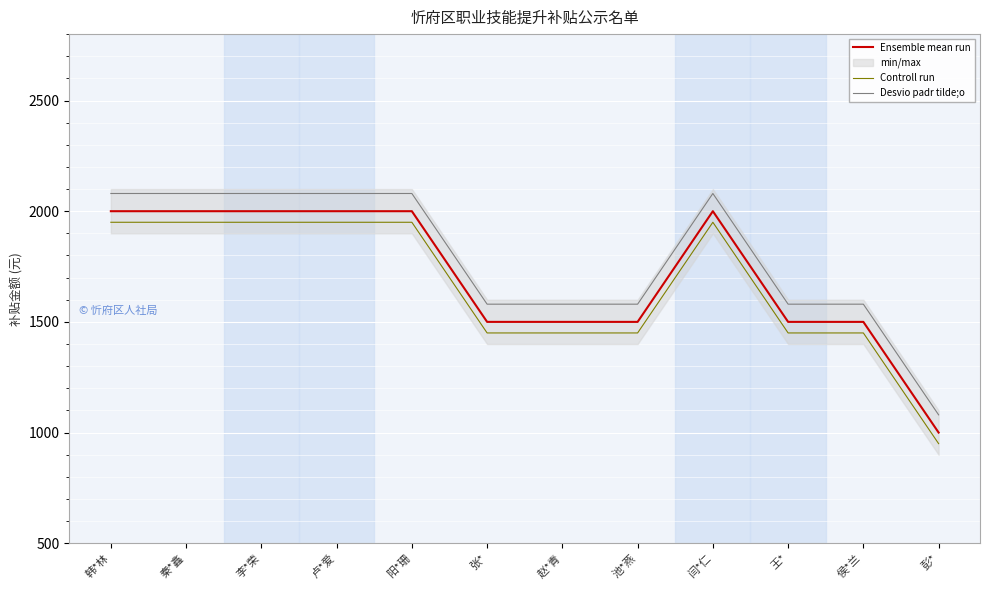

Is it true that Ensemble mean run equals 1500 at 赵*青?

True